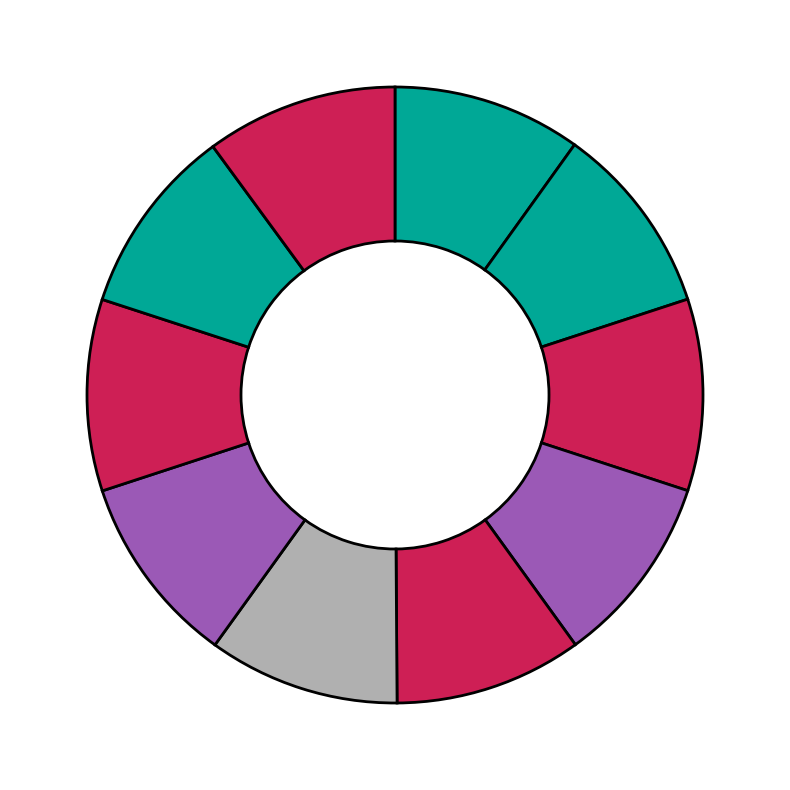

How many segments does this pie chart have?

10